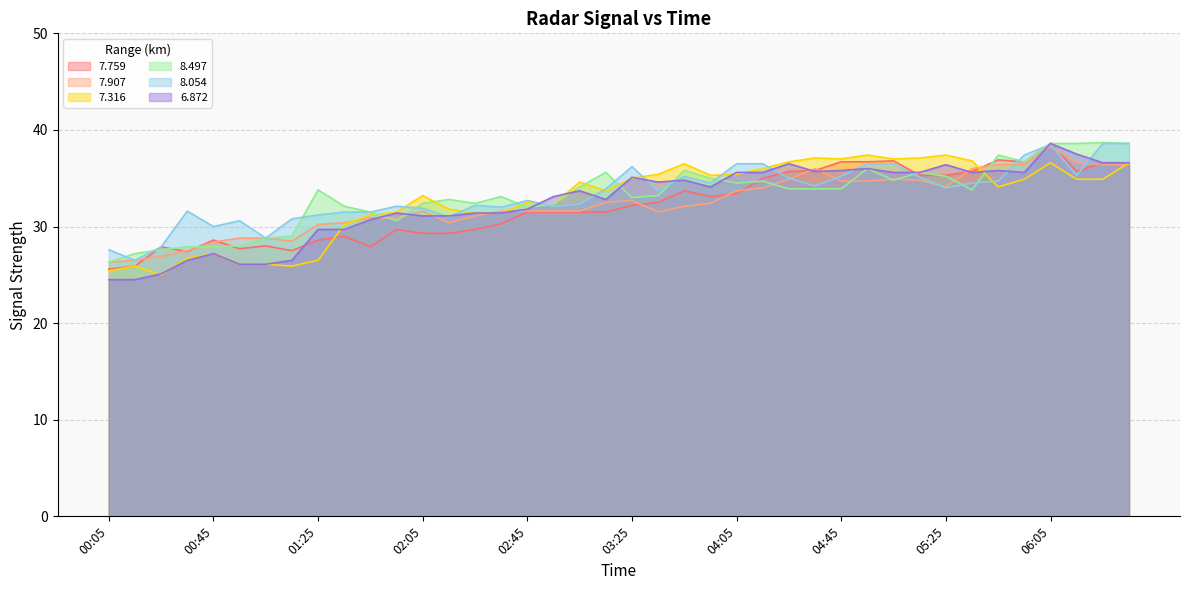

At which label does 6.872 reach its minimum?

00:05